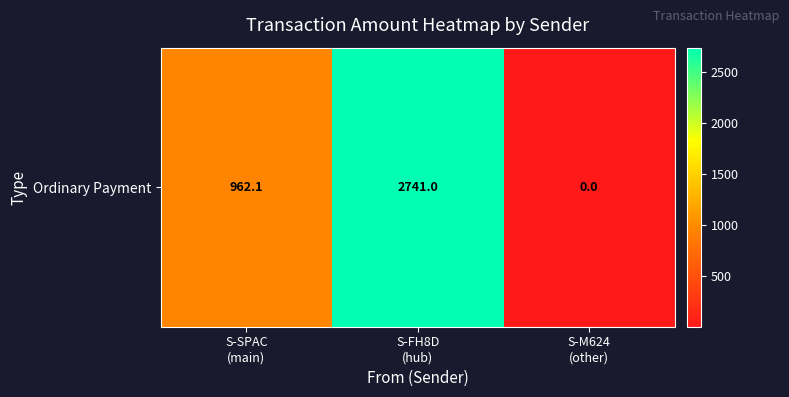

Reading right to left, list all the values displayed in this chart.

0.0	2741.0	962.1